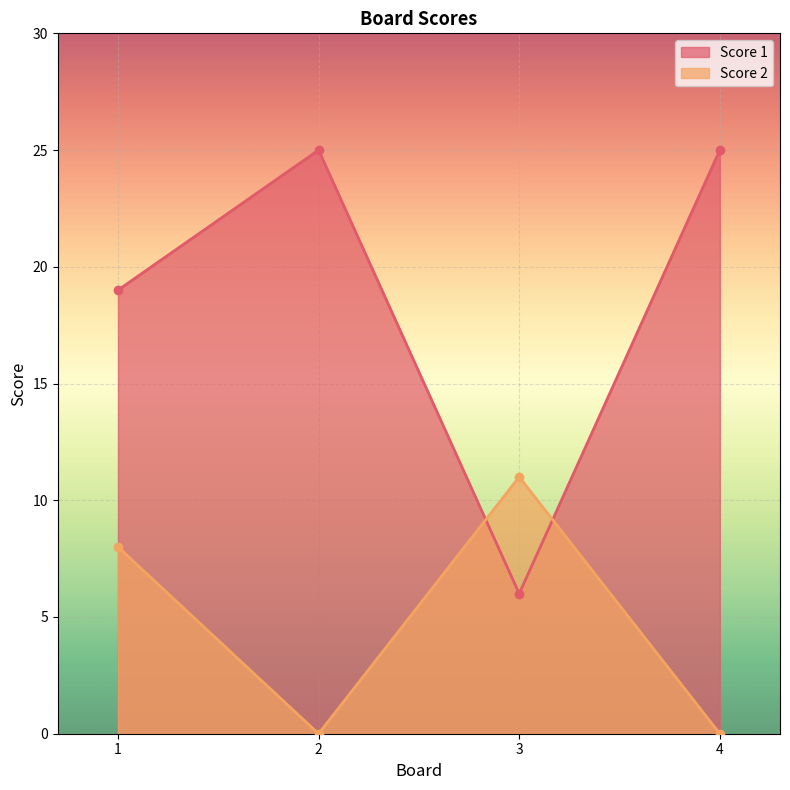

Does the chart display data point markers on the line(s)?

Yes